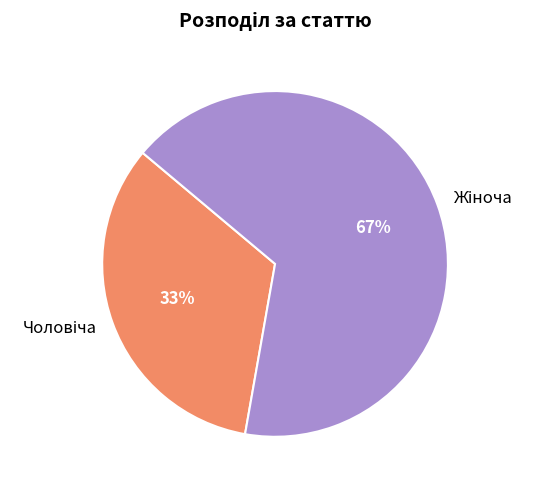

To the nearest percent, what is the average slice percentage?

50%